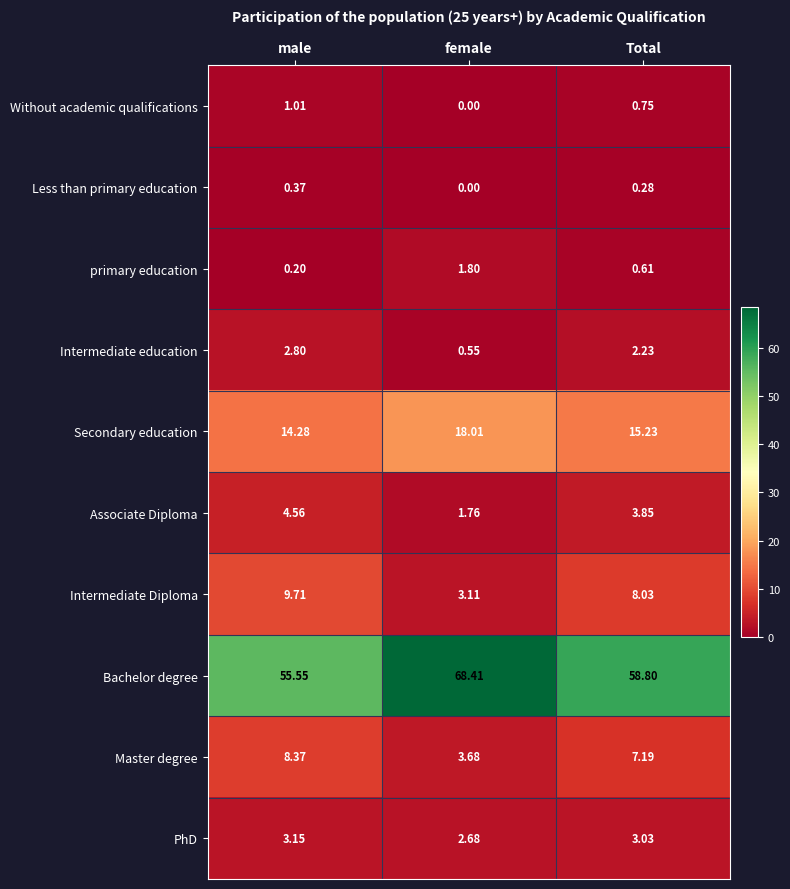

List the series in order of their peak value, highest first.

Bachelor degree, Secondary education, Intermediate Diploma, Master degree, Associate Diploma, PhD, Intermediate education, primary education, Without academic qualifications, Less than primary education